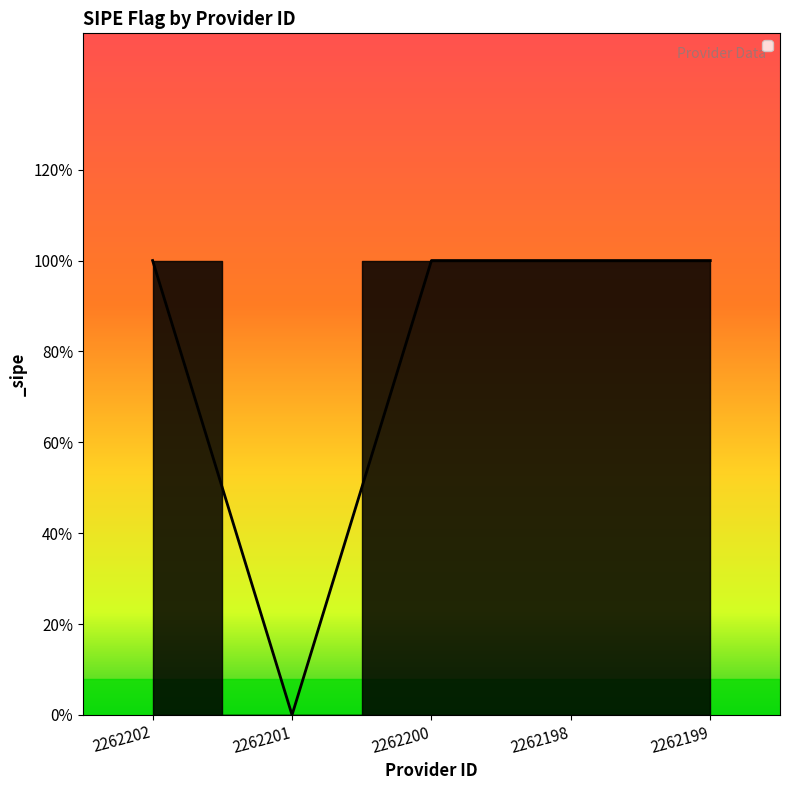

The value at 2262200 is 1. True or false?

True